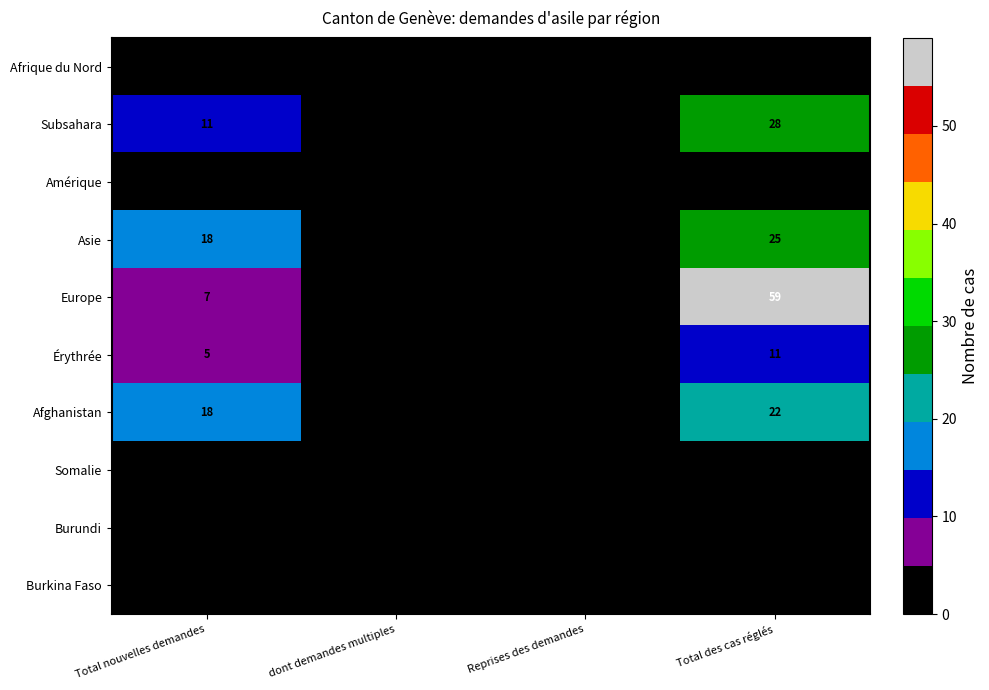

What value does the Asie series have at Reprises des demandes?

4